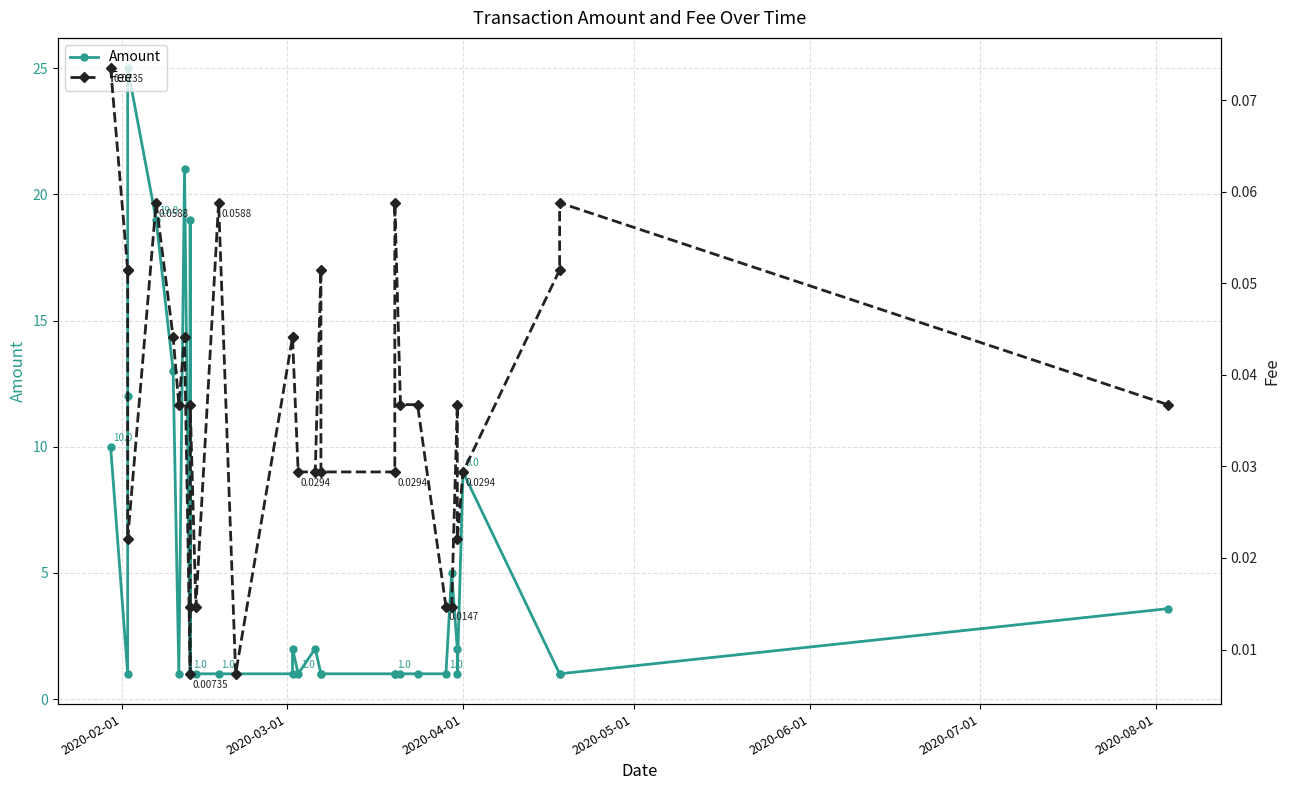

Which series has the widest spread of values?

Amount